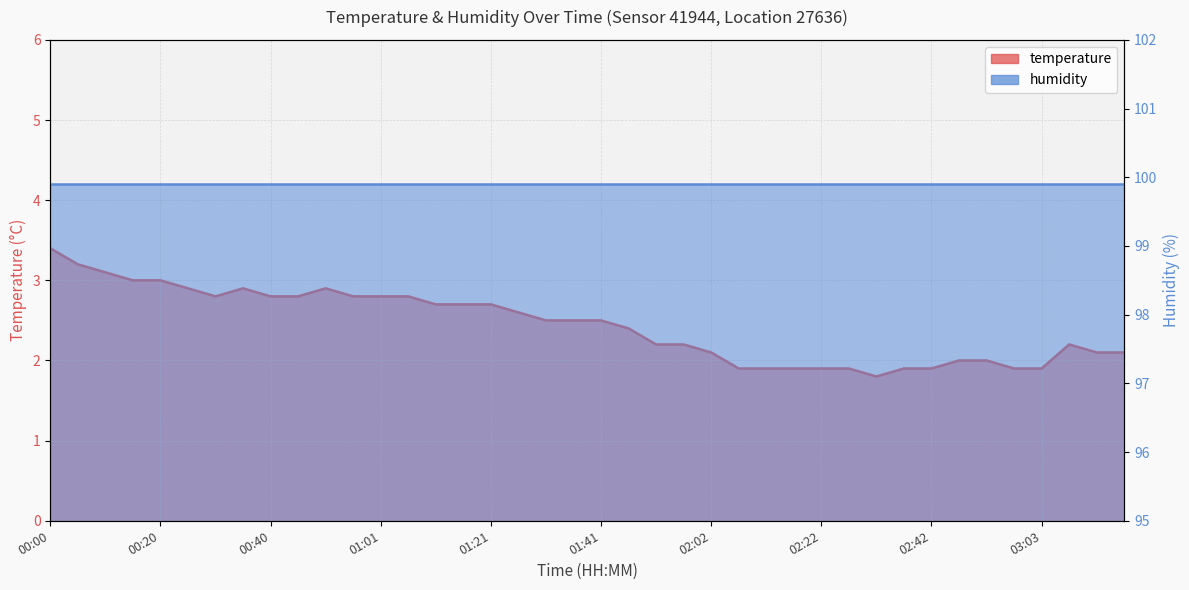

Does the chart have visible grid lines?

Yes